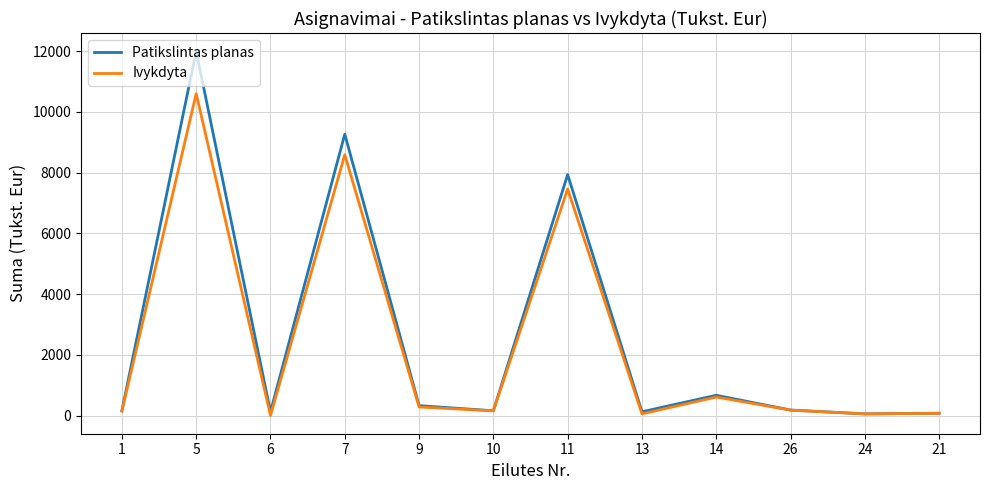

Is the value of Patikslintas planas at 14 greater than the value of Ivykdyta at 9?

Yes